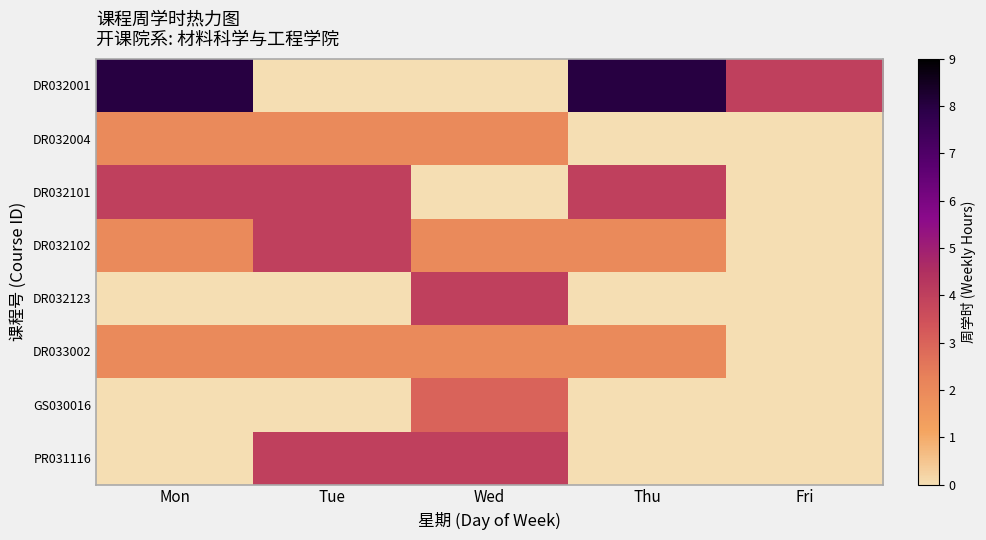

How many series are shown in this chart?

8